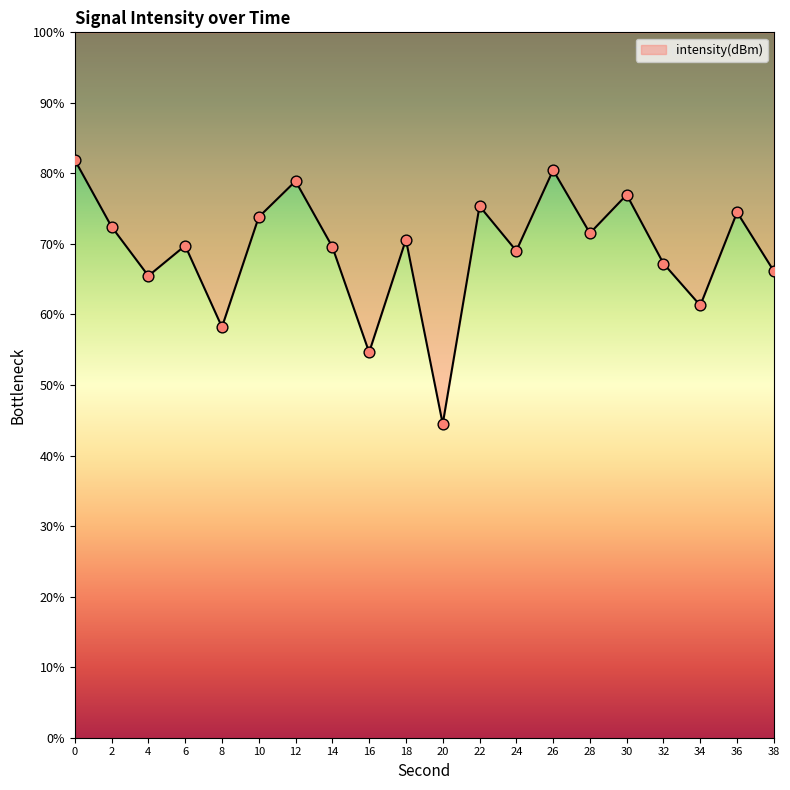

What is the change in value from 8 to 36?

+16.3